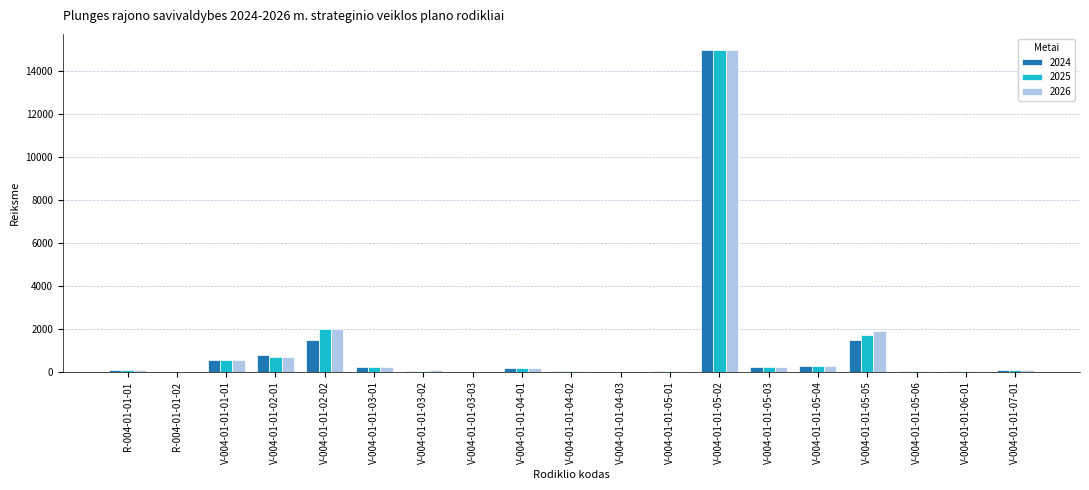

How many groups of bars are there?

19